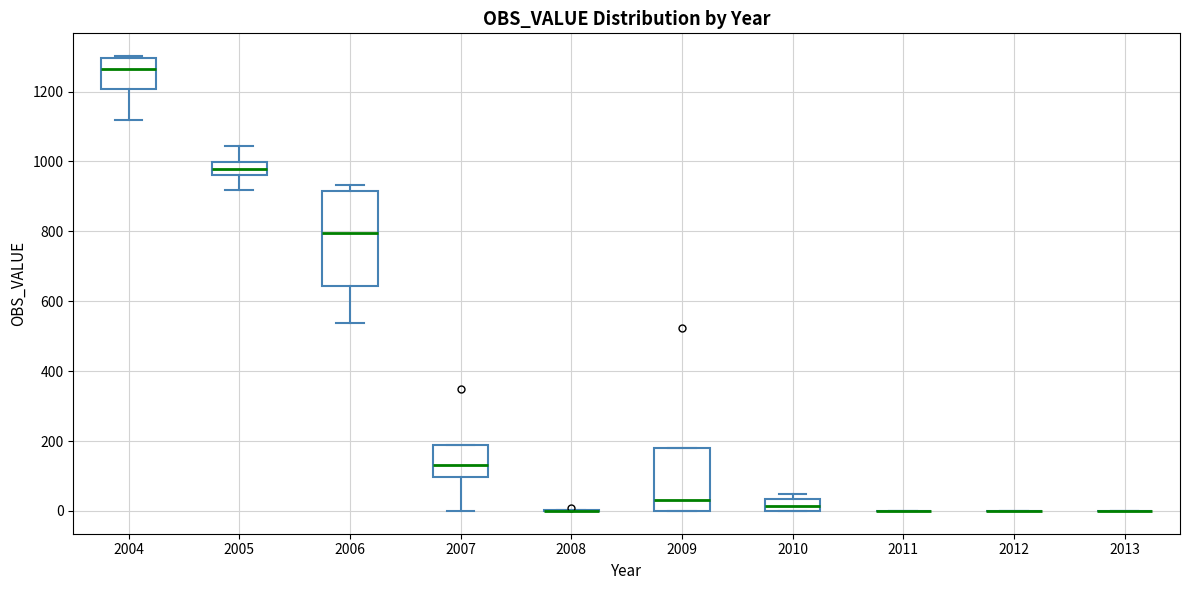

Reading left to right, transcribe this box plot: for each box, give where its median line is, the range the box spans, and where its two whiskers end, as read against the y-axis. The values are not printed on the chart, so give them approximately, as read against the axis.

2004: median 1260, box 1200 to 1300, whiskers 1120 to 1300 (just above the box's upper edge)
2005: median 980, box 960 to 1000, whiskers 920 to 1040
2006: median 800, box 640 to 920, whiskers 540 to 940
2007: median 140, box 100 to 180, whiskers 0 to 180
2008: box collapsed to a line at 0, whiskers 0 to 0
2009: median 40, box 0 to 180, whiskers 0 to 180
2010: median 20, box 0 to 40, whiskers 0 to 40 (just above the box's upper edge)
2011: box collapsed to a line at 0, whiskers 0 to 0
2012: box collapsed to a line at 0, whiskers 0 to 0
2013: box collapsed to a line at 0, whiskers 0 to 0